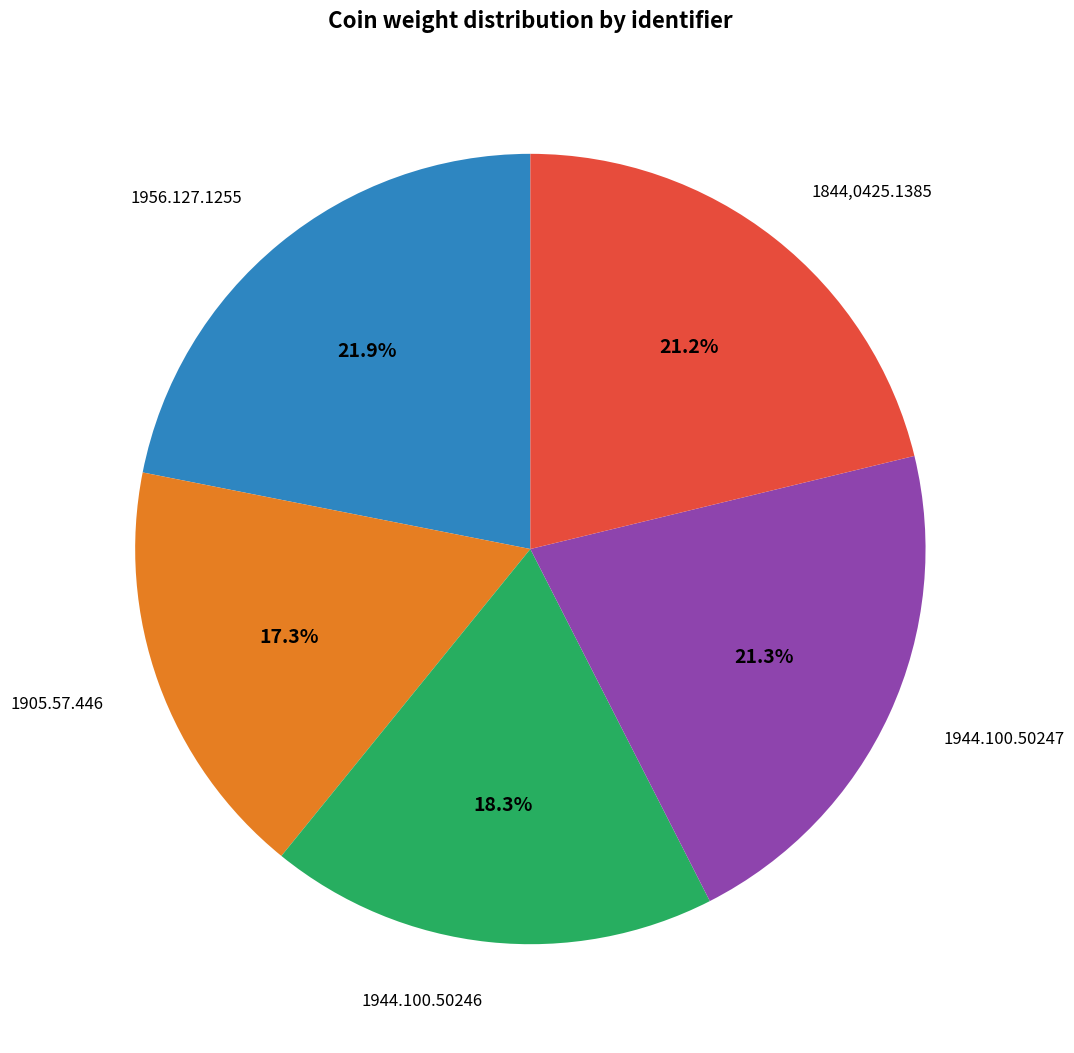

Does 1944.100.50246 represent more than half of the total?

No